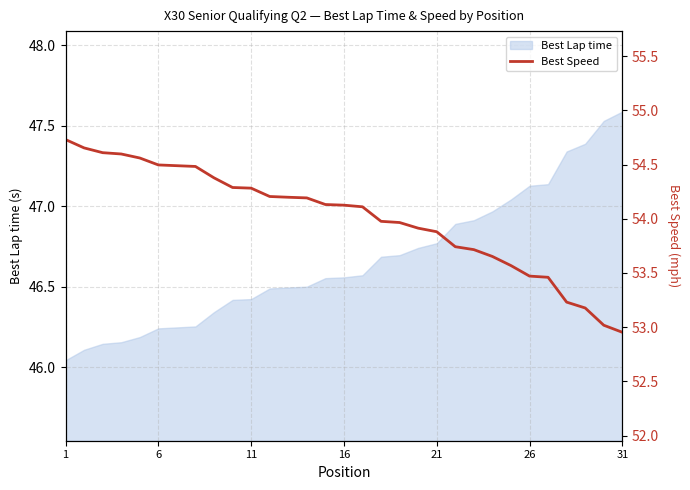

At which label does Best Lap time reach its peak?

31